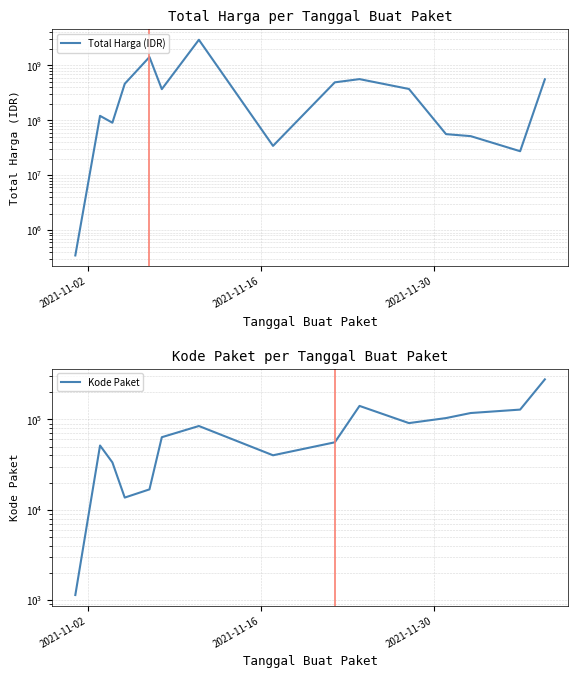

The value of Total Harga (IDR) at 4 is 2502861189. True or false?

False